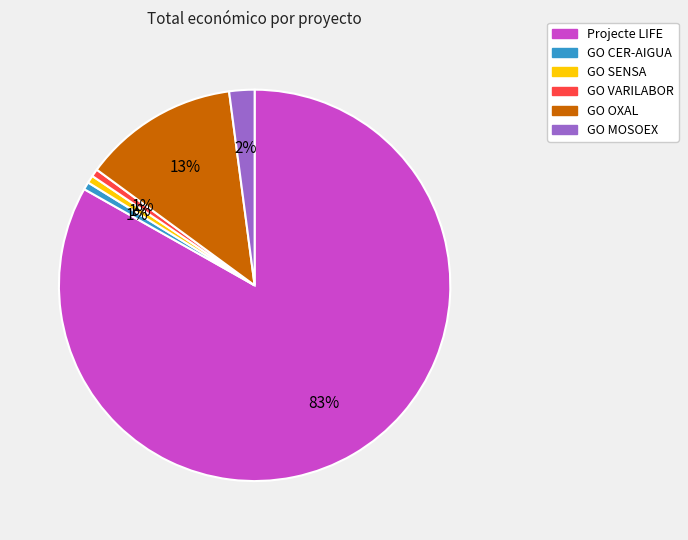

To the nearest percent, what is the combined percentage of GO VARILABOR and GO MOSOEX?

3%